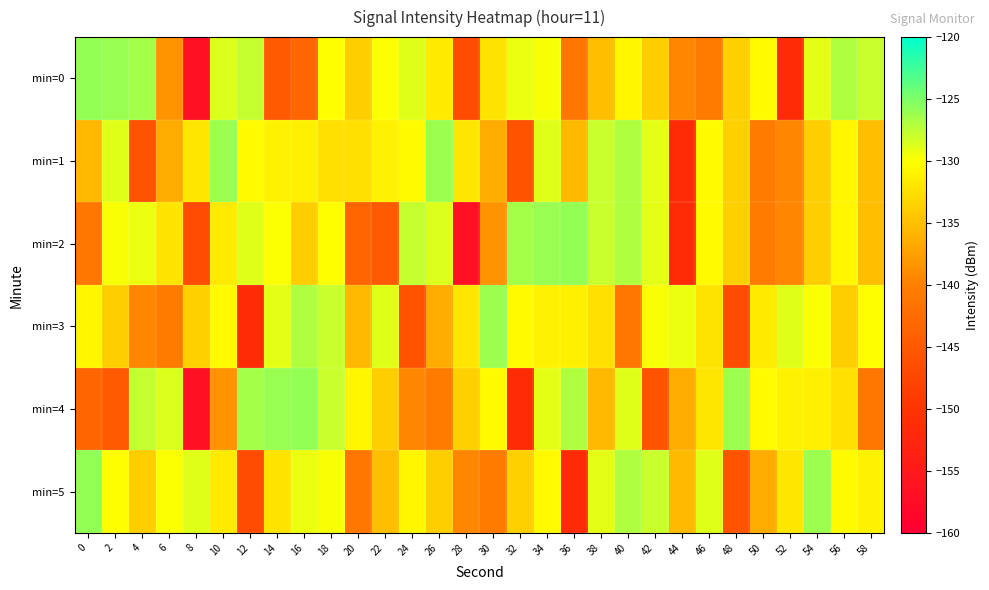

Reading left to right, what are all the values shown in this chart?

min=0: 0=-125.9	2=-126.0	4=-126.4	6=-138.4	8=-156.7	10=-128.7	12=-127.8	14=-144.8	16=-143.4	18=-130.1	20=-133.8	22=-130.0	24=-128.8	26=-131.6	28=-146.6	30=-132.1	32=-129.3	34=-129.8	36=-141.1	38=-135.1	40=-130.8	42=-133.8	44=-139.4	46=-140.5	48=-133.7	50=-130.4	52=-151.5	54=-128.9	56=-126.9	58=-127.9
min=1: 0=-135.4	2=-128.9	4=-145.7	6=-136.5	8=-131.9	10=-126.1	12=-130.4	14=-131.0	16=-131.1	18=-132.3	20=-132.3	22=-131.0	24=-130.4	26=-126.1	28=-131.9	30=-136.5	32=-145.7	34=-128.9	36=-135.4	38=-127.9	40=-126.9	42=-128.9	44=-151.5	46=-130.4	48=-133.7	50=-140.5	52=-139.4	54=-133.8	56=-130.8	58=-135.1
min=2: 0=-141.1	2=-129.8	4=-129.3	6=-132.1	8=-146.6	10=-131.6	12=-128.8	14=-130.0	16=-133.8	18=-130.1	20=-143.4	22=-144.8	24=-127.8	26=-128.7	28=-156.7	30=-138.4	32=-126.4	34=-126.0	36=-125.9	38=-127.9	40=-126.9	42=-128.9	44=-151.5	46=-130.4	48=-133.7	50=-140.5	52=-139.4	54=-133.8	56=-130.8	58=-135.1
min=3: 0=-130.8	2=-133.8	4=-139.4	6=-140.5	8=-133.7	10=-130.4	12=-151.5	14=-128.9	16=-126.9	18=-127.9	20=-135.4	22=-128.9	24=-145.7	26=-136.5	28=-131.9	30=-126.1	32=-130.4	34=-131.0	36=-131.1	38=-132.3	40=-141.1	42=-129.8	44=-129.3	46=-132.1	48=-146.6	50=-131.6	52=-128.8	54=-130.0	56=-133.8	58=-130.1
min=4: 0=-143.4	2=-144.8	4=-127.8	6=-128.7	8=-156.7	10=-138.4	12=-126.4	14=-126.0	16=-125.9	18=-127.9	20=-130.8	22=-133.8	24=-139.4	26=-140.5	28=-133.7	30=-130.4	32=-151.5	34=-128.9	36=-126.9	38=-135.4	40=-128.9	42=-145.7	44=-136.5	46=-131.9	48=-126.1	50=-130.4	52=-131.0	54=-131.1	56=-132.3	58=-141.1
min=5: 0=-125.9	2=-130.1	4=-133.8	6=-130.0	8=-128.8	10=-131.6	12=-146.6	14=-132.1	16=-129.3	18=-129.8	20=-141.1	22=-135.1	24=-130.8	26=-133.8	28=-139.4	30=-140.5	32=-133.7	34=-130.4	36=-151.5	38=-128.9	40=-126.9	42=-127.9	44=-135.4	46=-128.9	48=-145.7	50=-136.5	52=-131.9	54=-126.1	56=-130.4	58=-131.0